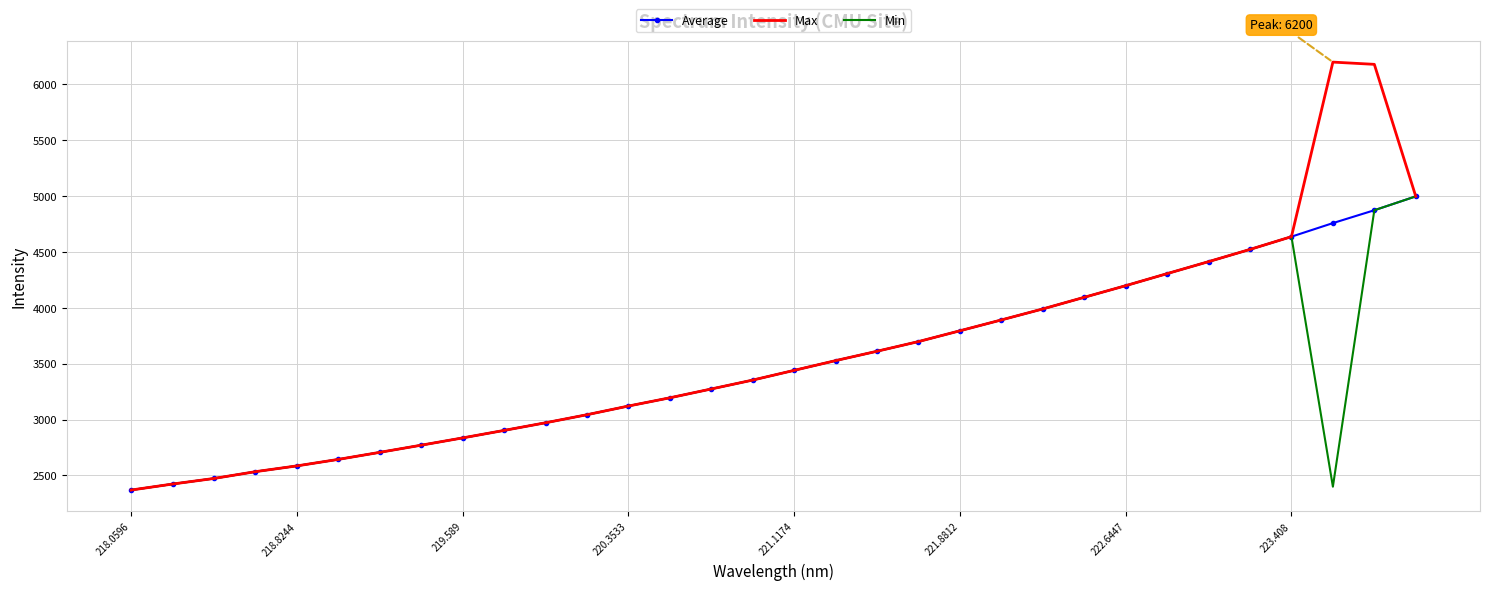

Which series has the largest total across all categories?

Max